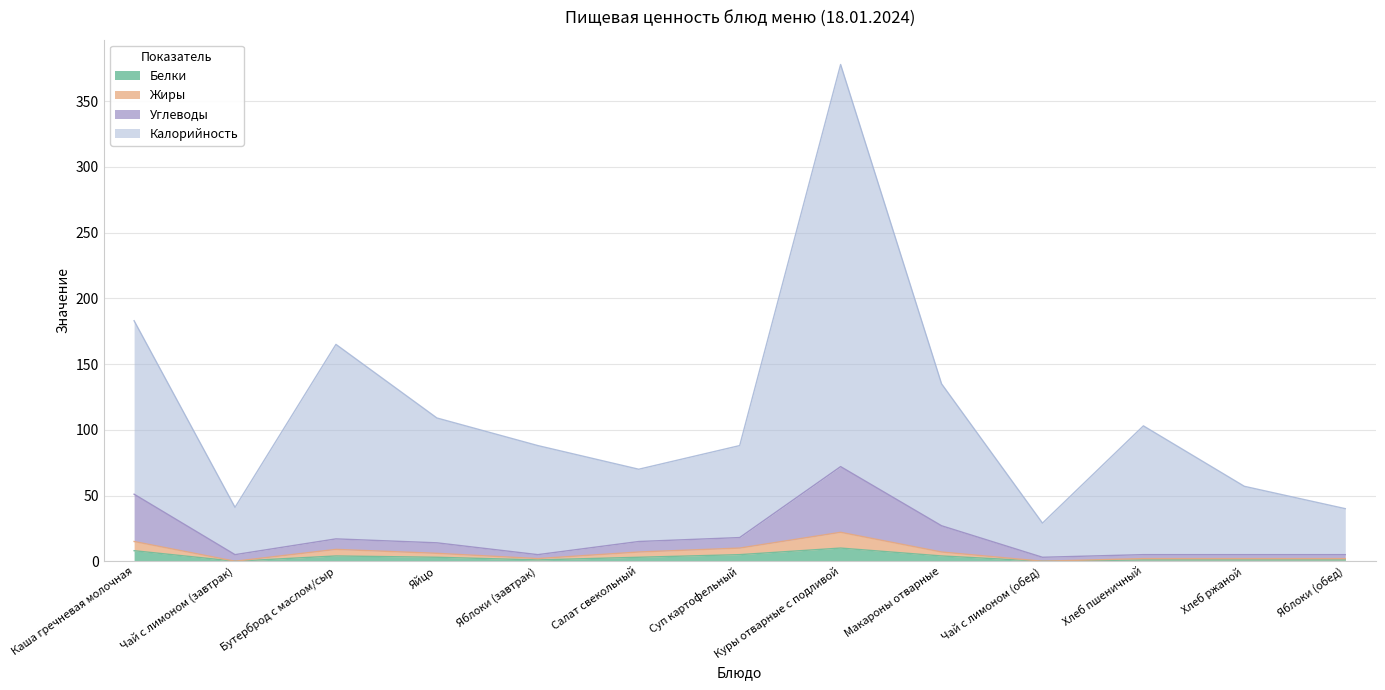

How many values in Белки are above zero?

11